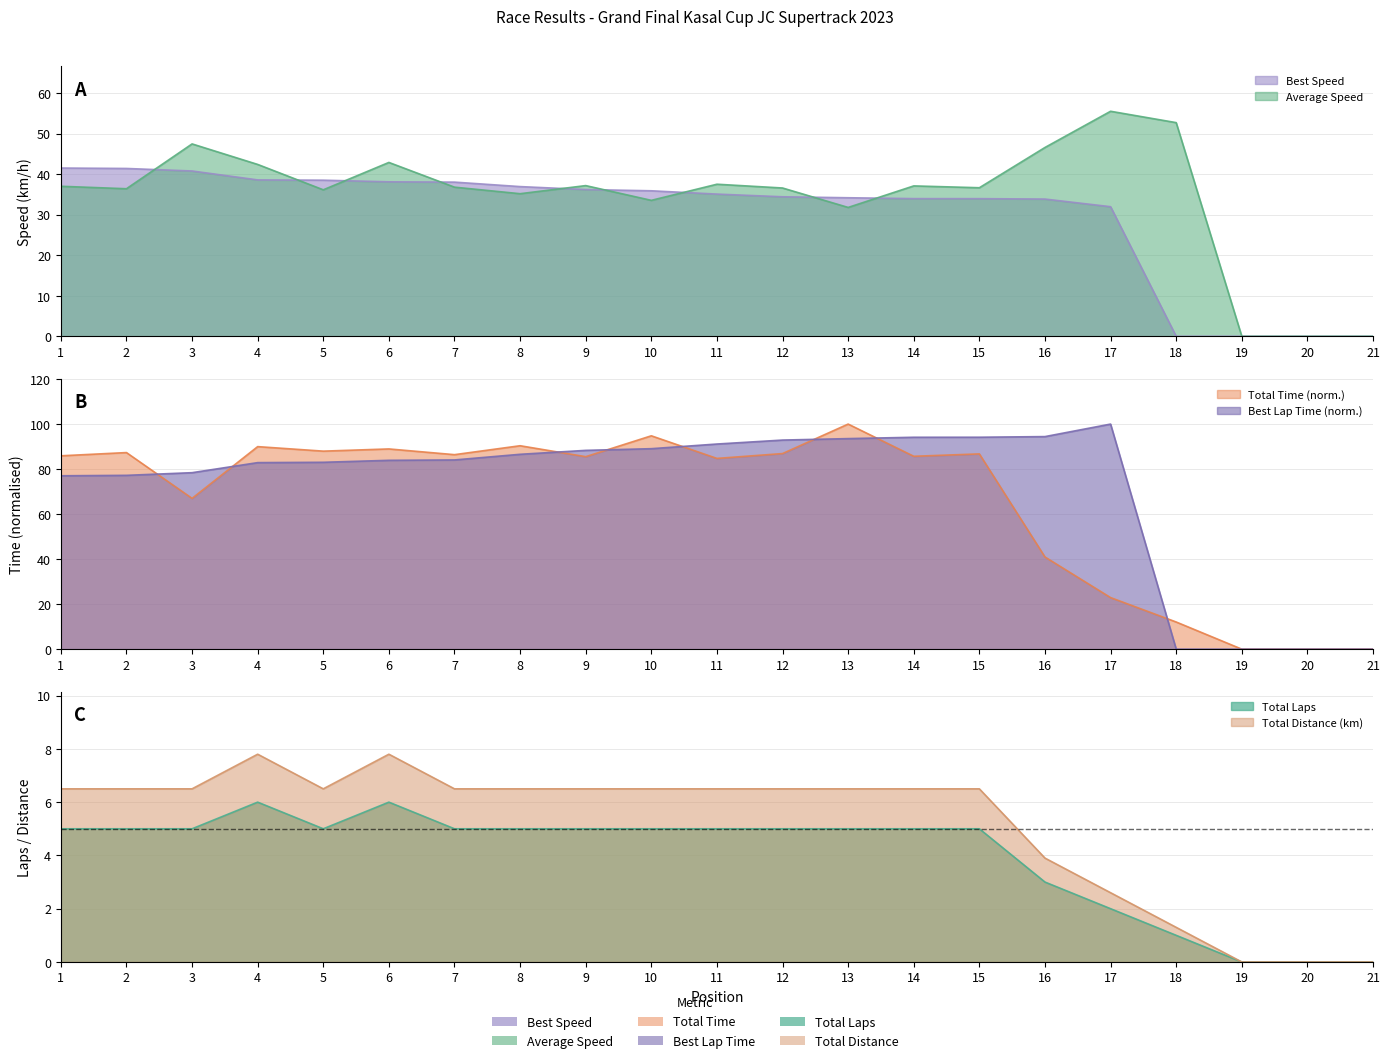

Which series has the widest spread of values?

Total Time